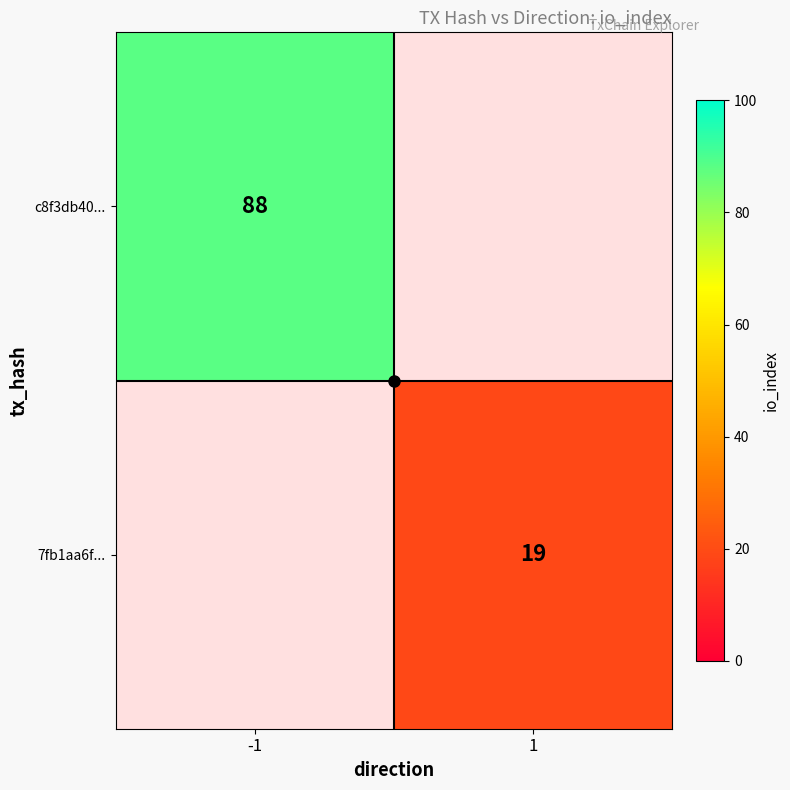

The value of c8f3db40... at -1 is 88. True or false?

True